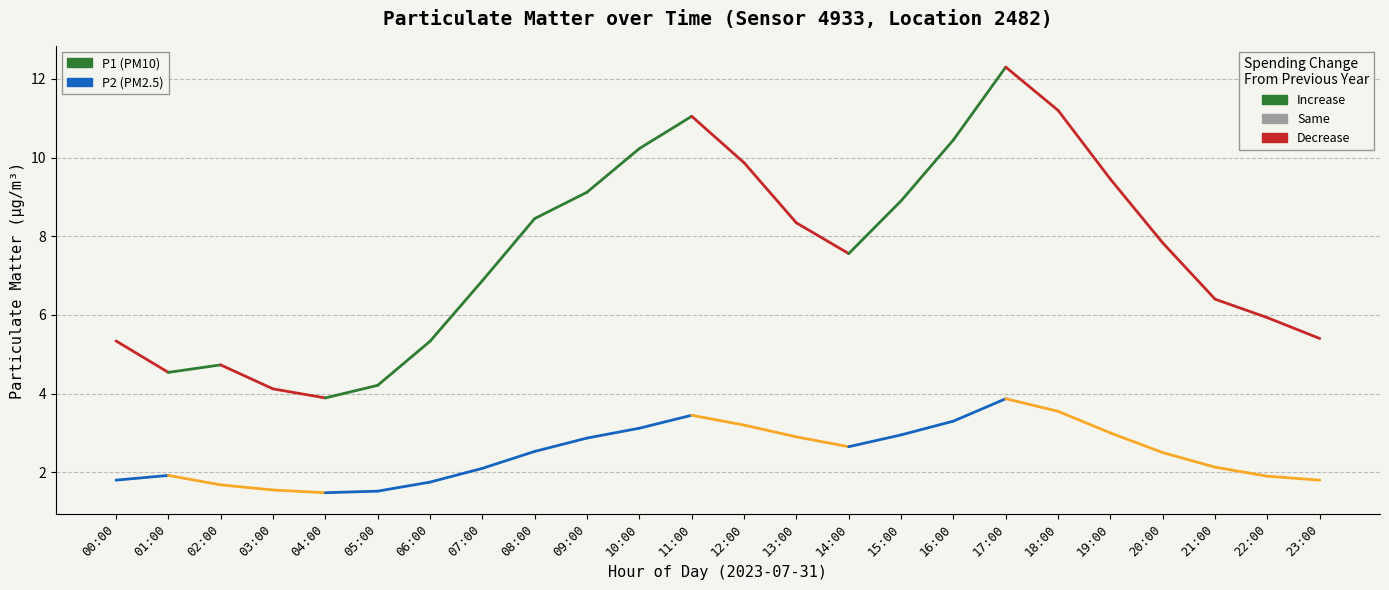

What is the total value across all series at 00:00?

7.1